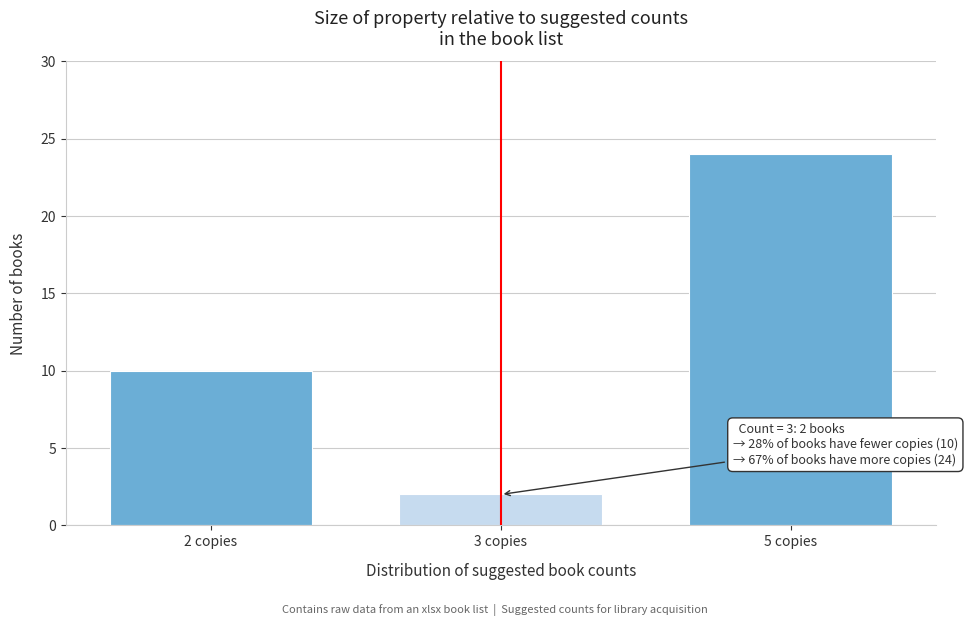

Reading left to right, list all the values displayed in this chart.

10	2	24